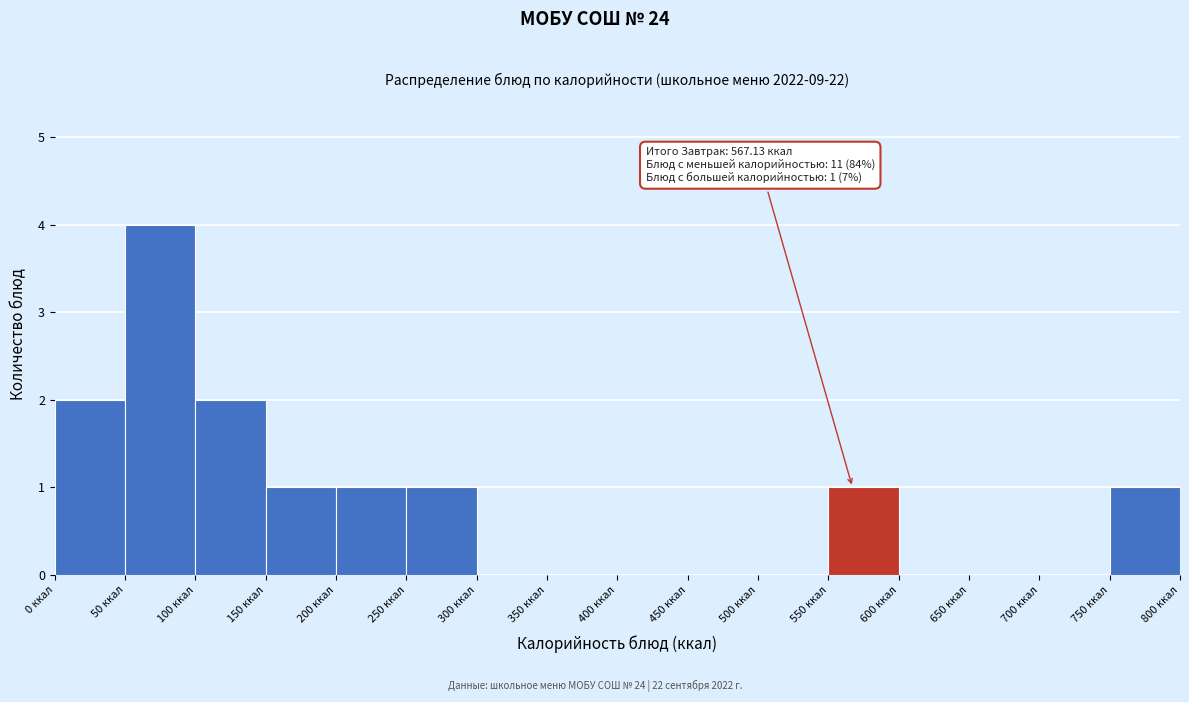

Over which range of the x-axis is the bar tallest?

50 to 100